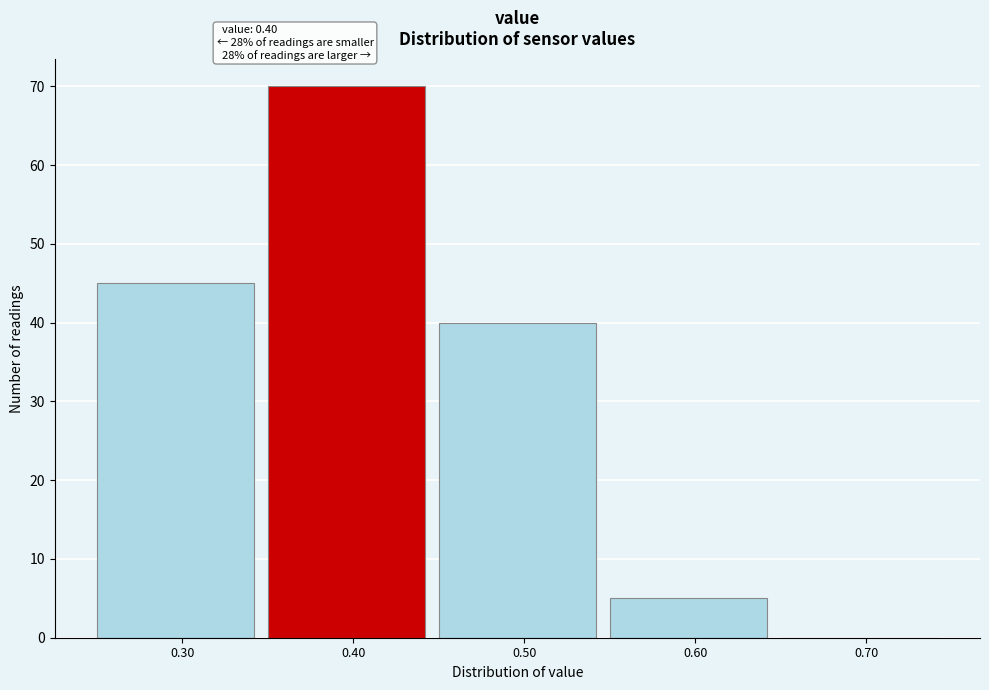

Which range on the x-axis has the tallest bar?

0.35 to 0.45